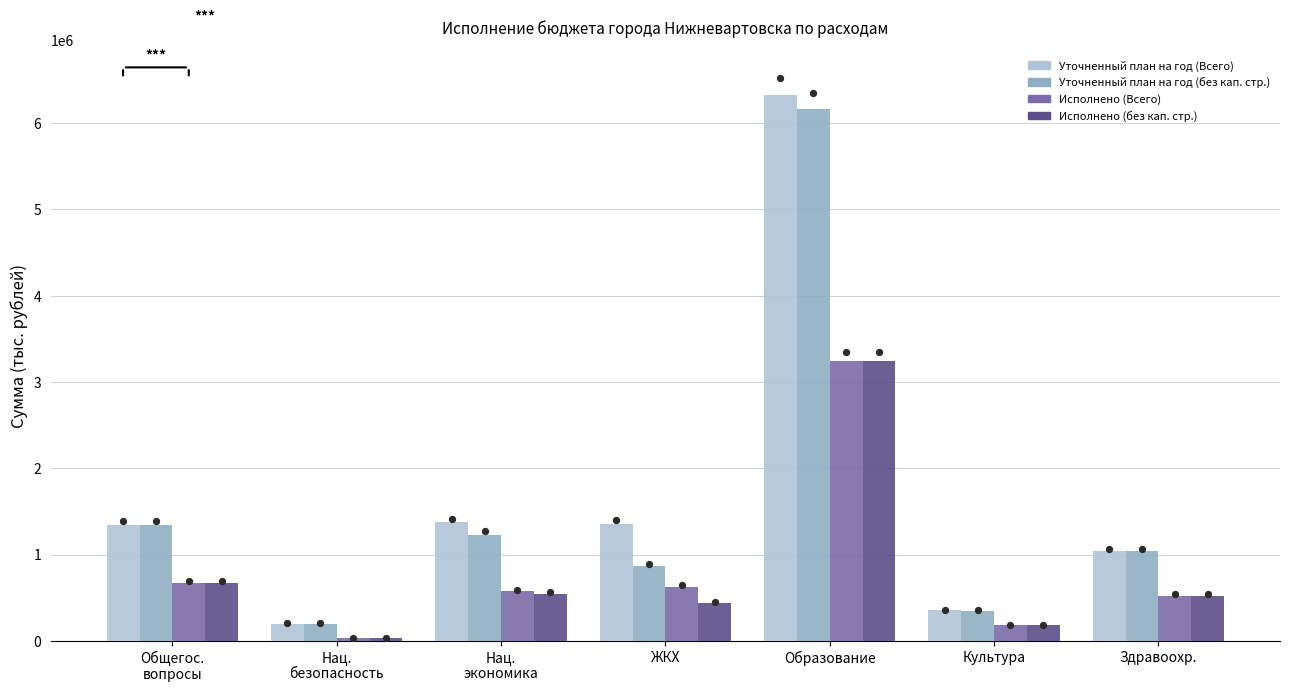

At how many categories does at least one series exceed 3866379?

1